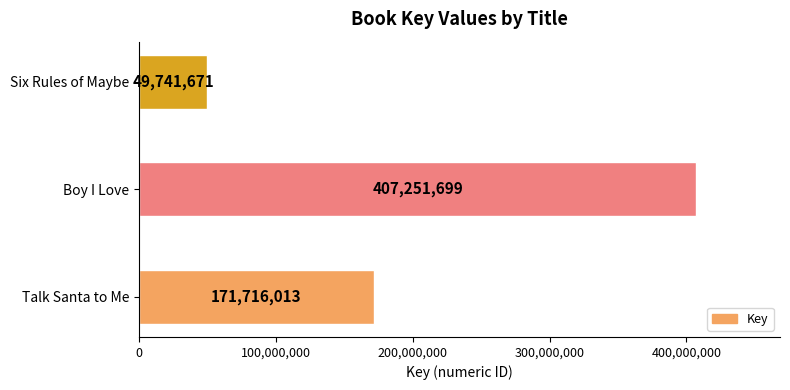

What is the sum of all values?

628709383